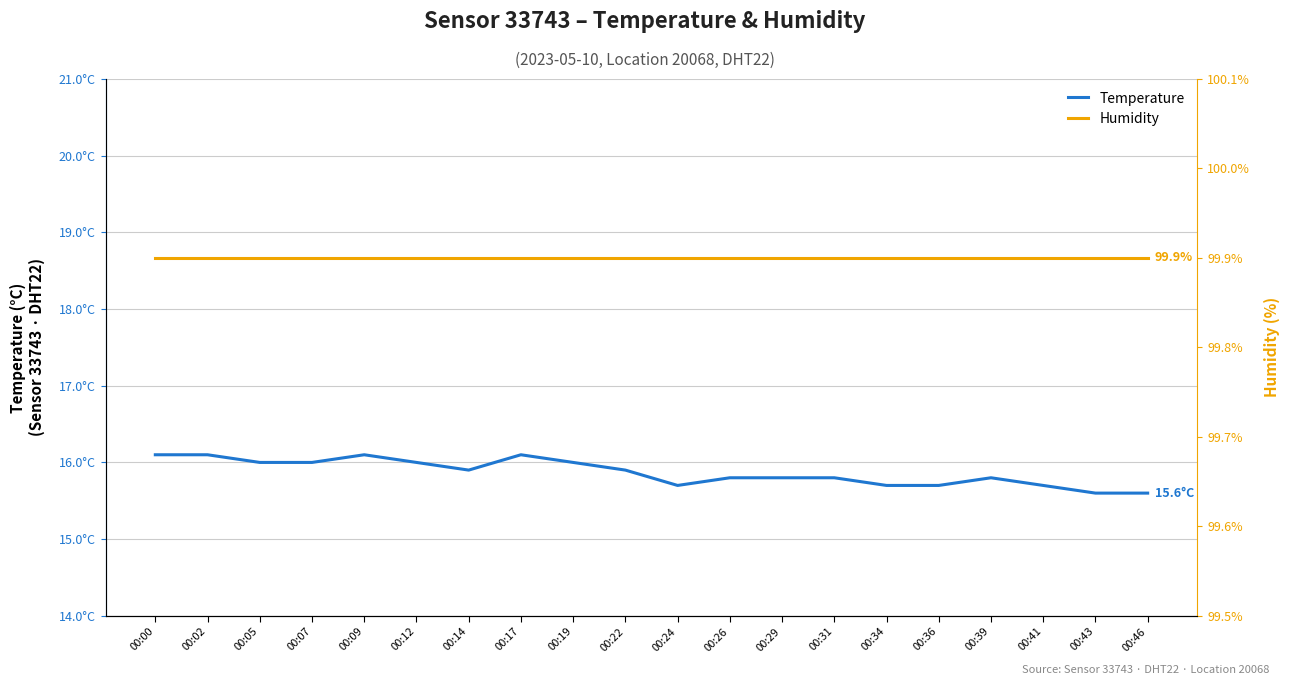

Is the value of humidity at 00:34 greater than the value of temperature at 00:07?

Yes